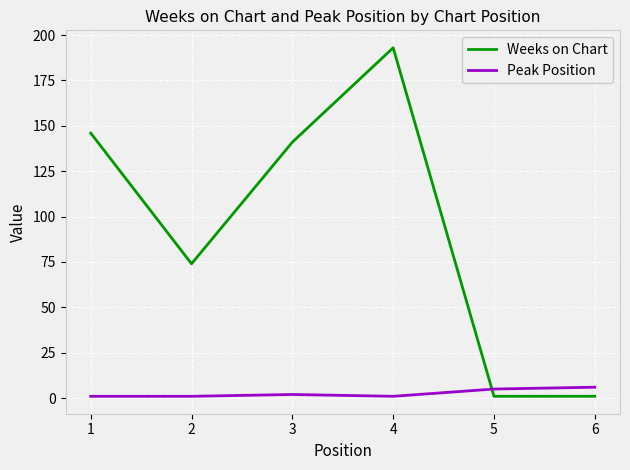

At which category does Weeks on Chart reach its first local peak?

4